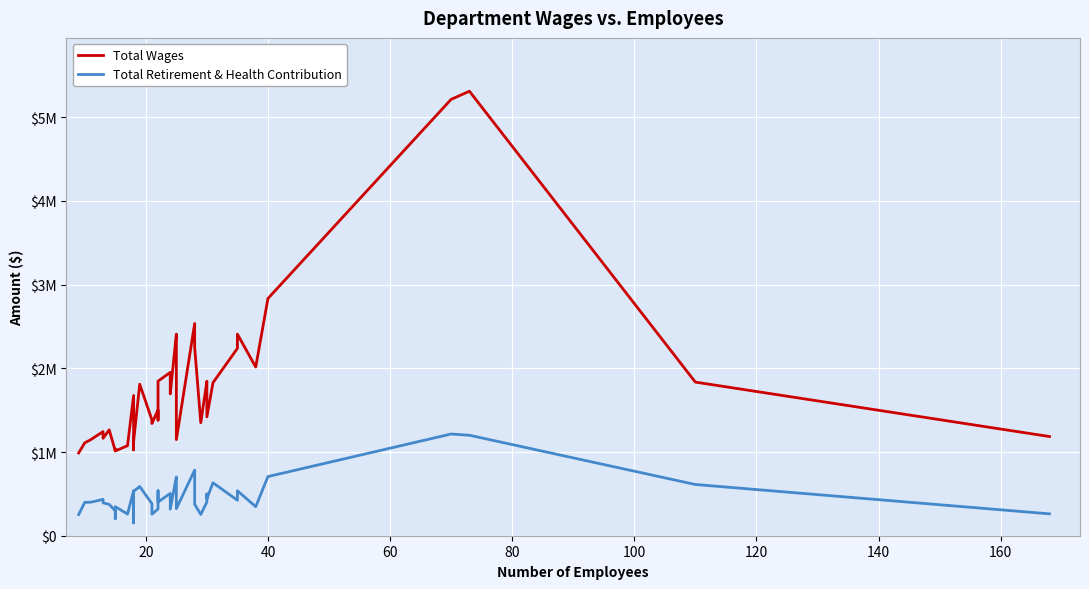

Reading left to right, extract all data points from this chart.

Total Wages: 988237	1109306	1148229	1243431	1164213	1264303	1013844	1035472	1012678	1075130	1674881	1026340	1128660	1809954	1382600	1340588	1501908	1380569	1845687	1950818	1694069	2408356	2113269	1148388	2534757	2247155	1349544	1845687	1776957	1419849	1827786	2237732	2407734	2014959	2833362	5212129	5309279	1834880	1184745
Total Retirement & Health Contribution: 252248	398641	400490	434071	392732	374320	297832	204244	347575	258794	537269	153273	529275	588181	382761	257679	318726	537527	402548	504867	316980	702320	531524	323391	783731	375543	253816	402548	498208	441806	632351	423834	537044	346870	706682	1214781	1200069	611901	261279